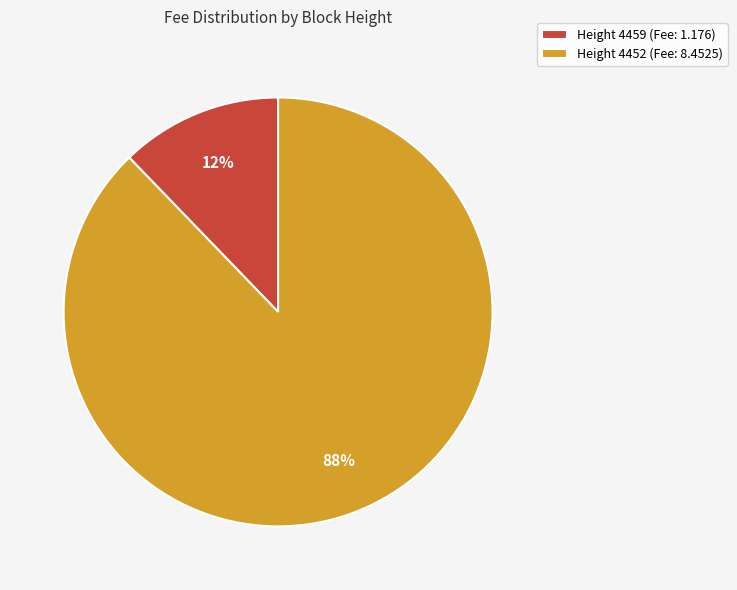

What is the largest slice in the pie chart?

Height 4452 (Fee: 8.4525)